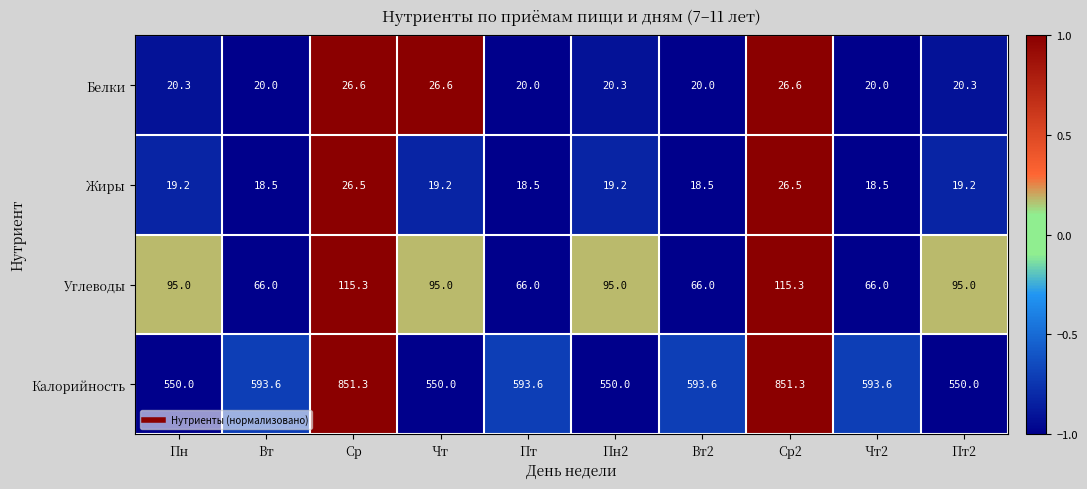

List the series in order of their peak value, highest first.

Калорийность, Углеводы, Белки, Жиры